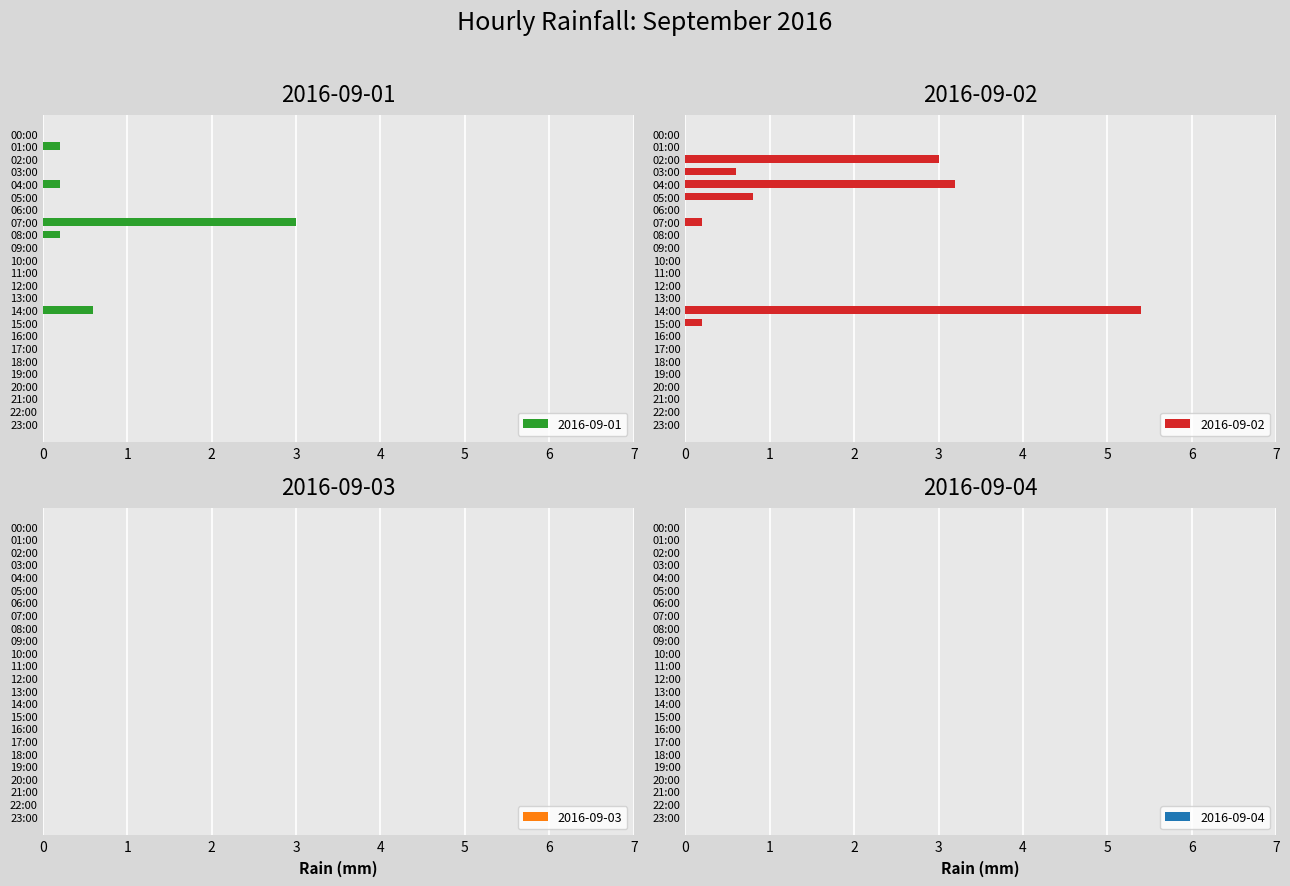

List the labels in order of 2016-09-02 value, largest first.

14:00, 04:00, 02:00, 05:00, 03:00, 07:00, 15:00, 00:00, 01:00, 06:00, 08:00, 09:00, 10:00, 11:00, 12:00, 13:00, 16:00, 17:00, 18:00, 19:00, 20:00, 21:00, 22:00, 23:00